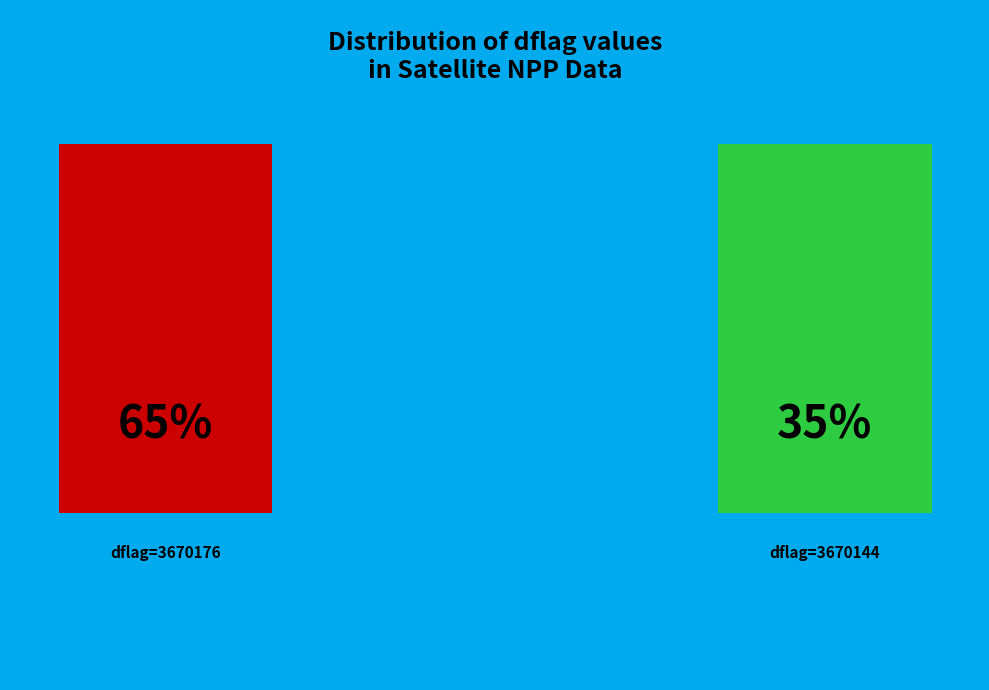

True or false: 3670144 accounts for 44% of the total.

False